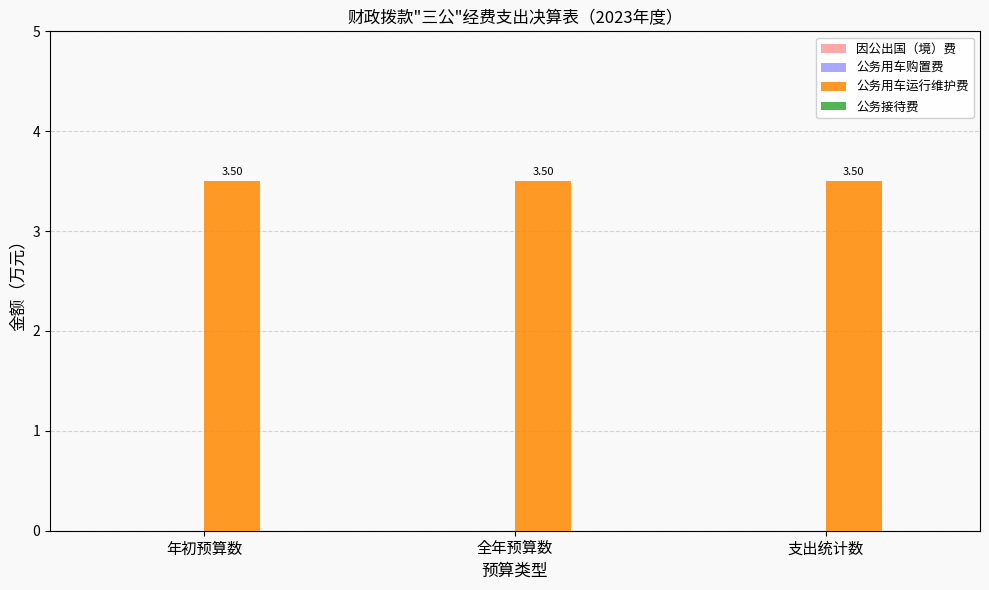

Reading left to right, transcribe all the data shown in this chart.

因公出国（境）费: 0.0	0.0	0.0
公务用车购置费: 0.0	0.0	0.0
公务用车运行维护费: 3.5	3.5	3.5
公务接待费: 0.0	0.0	0.0